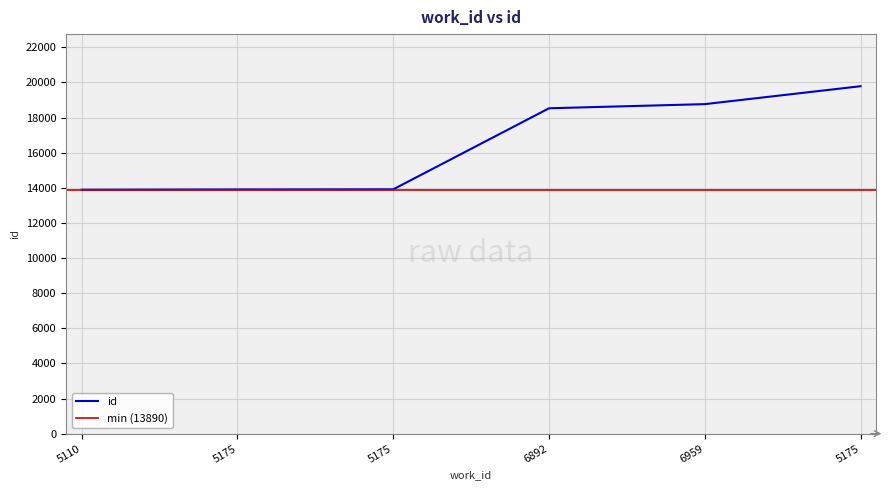

Rank the categories by value from highest to lowest.

5175, 6959, 6892, 5175, 5175, 5110